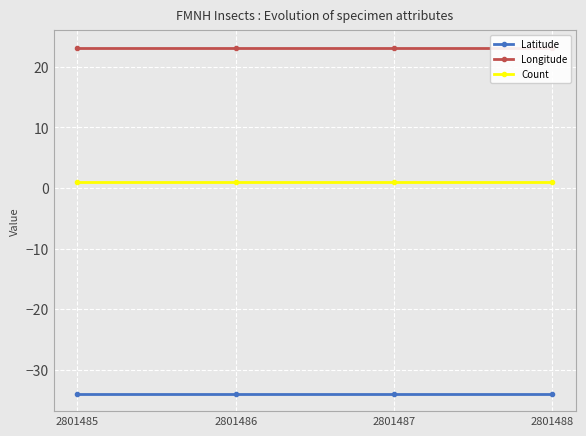

Is this an area chart (filled region under the line)?

No